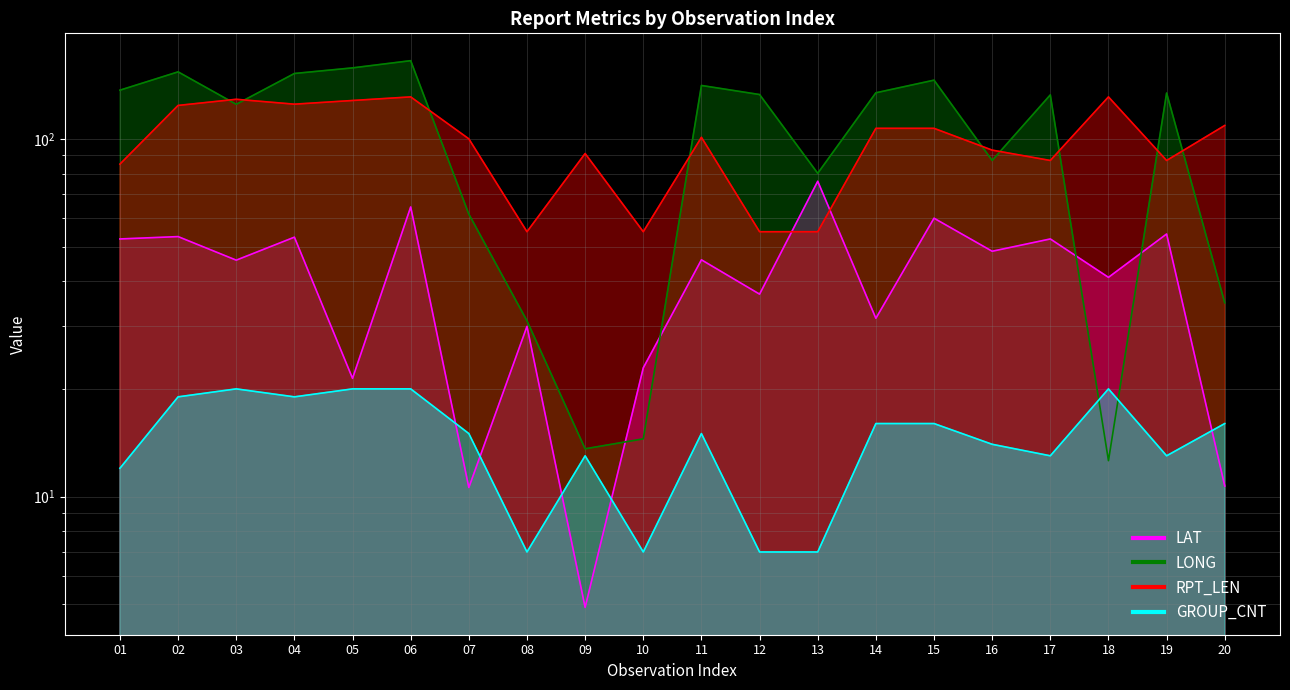

Between 14 and 07, which is larger?

14